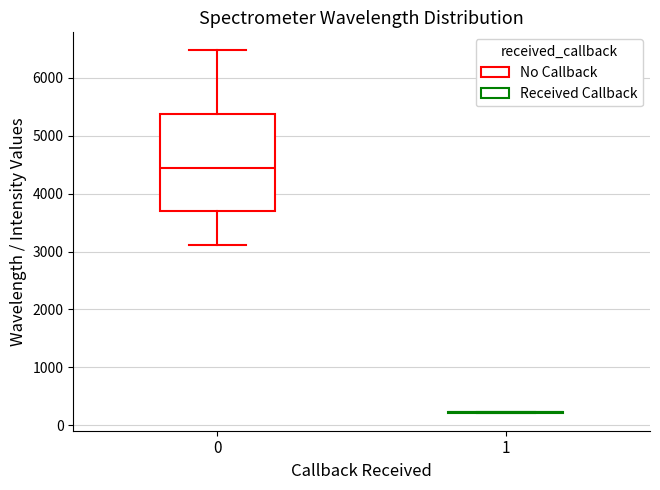

Which box is the tallest, from its lower edge to its upper edge?

0